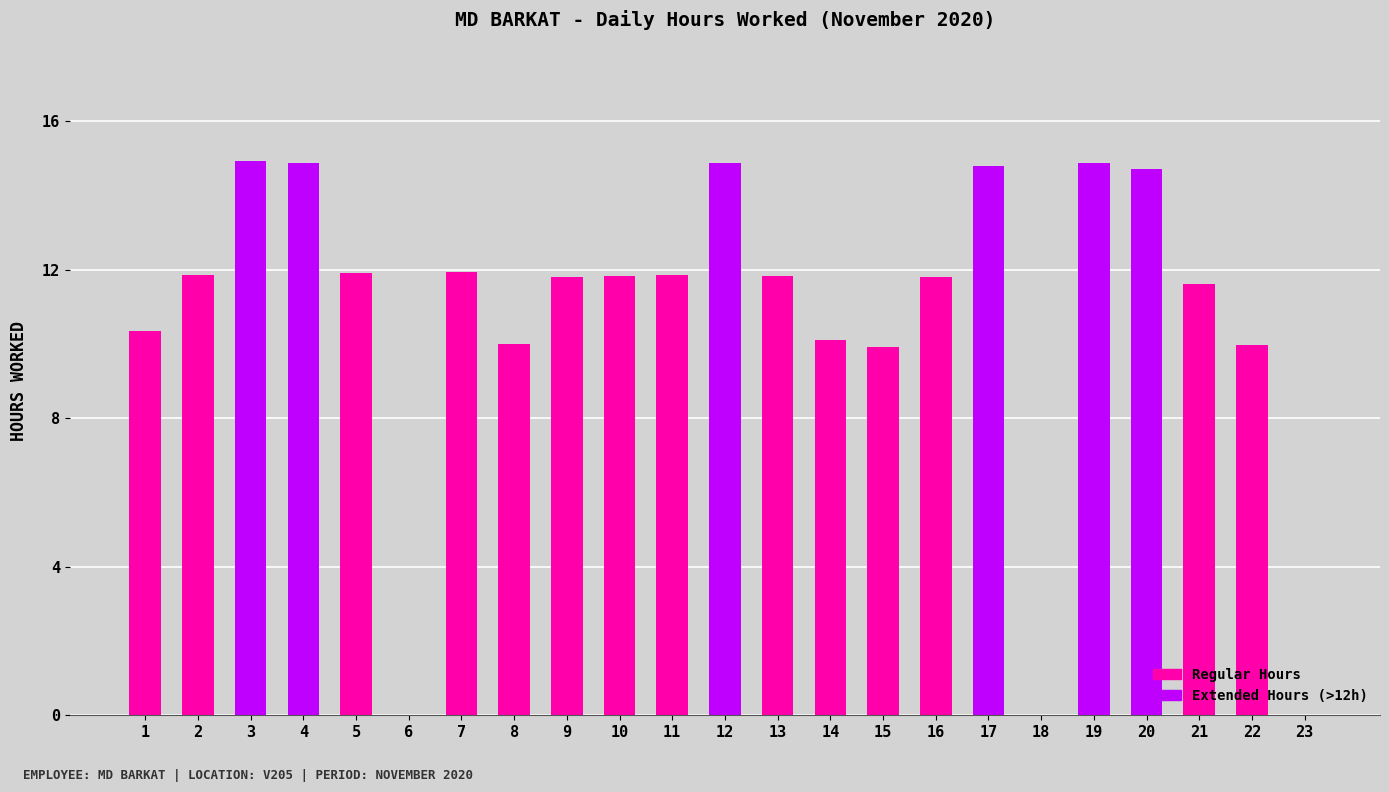

What is the greatest value displayed?

14.9